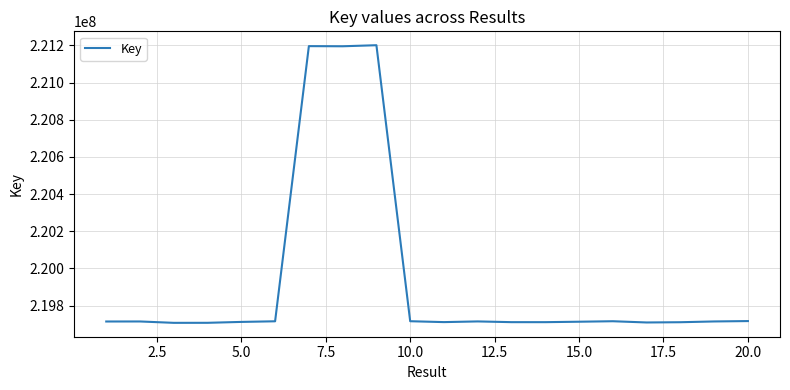

What is the difference between the maximum and minimum values?

1494180